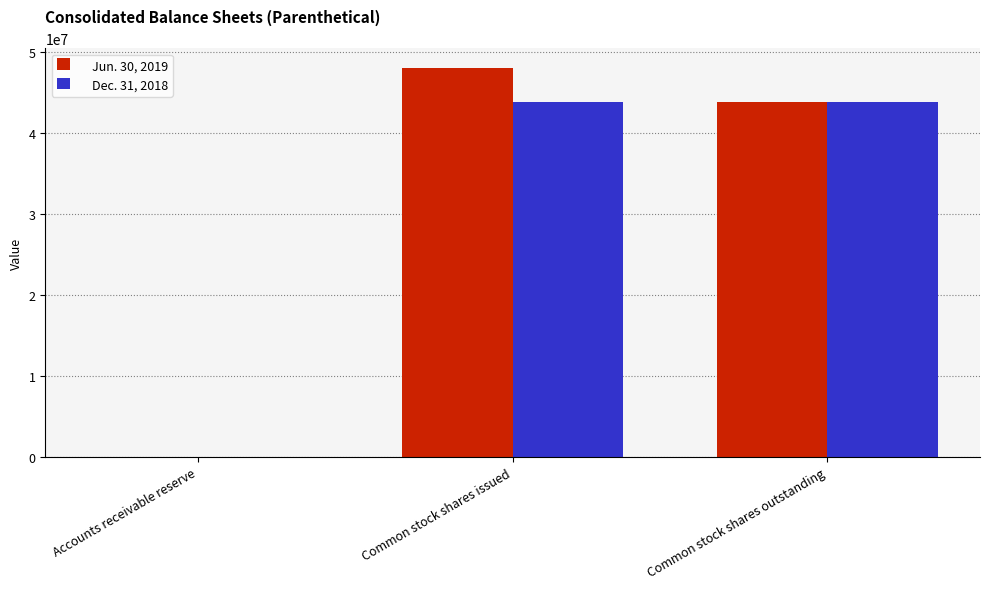

Which series has the largest total across all categories?

Jun. 30, 2019